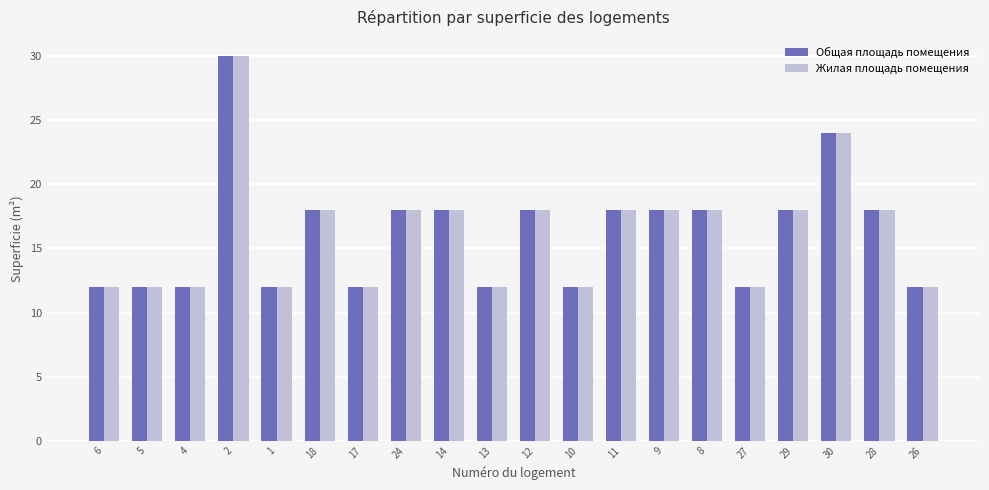

What is the label of the 4th bar from the right?

29